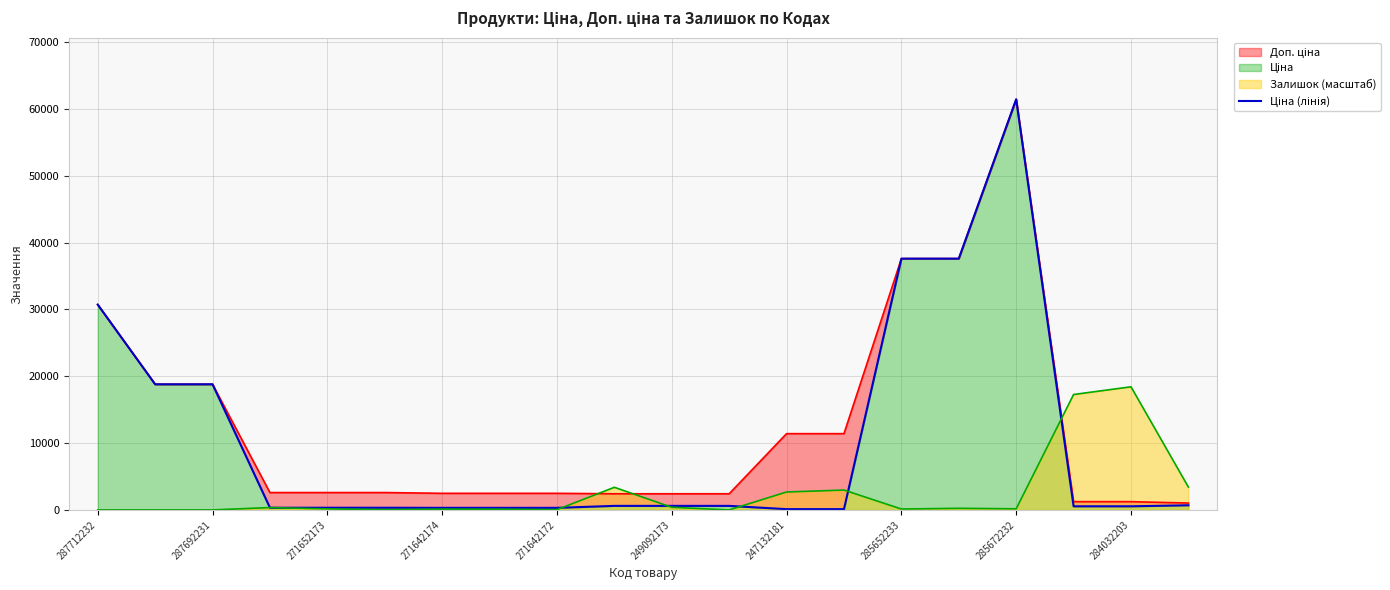

What is the maximum value for Залишок (масштаб)?

18420.0